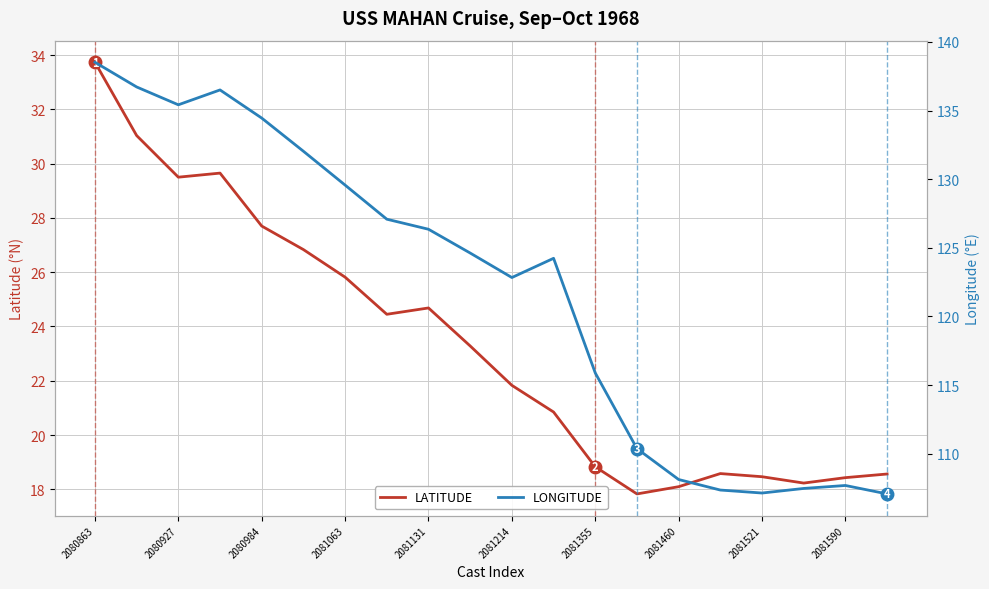

At which label does LATITUDE first exceed 23?

2080863